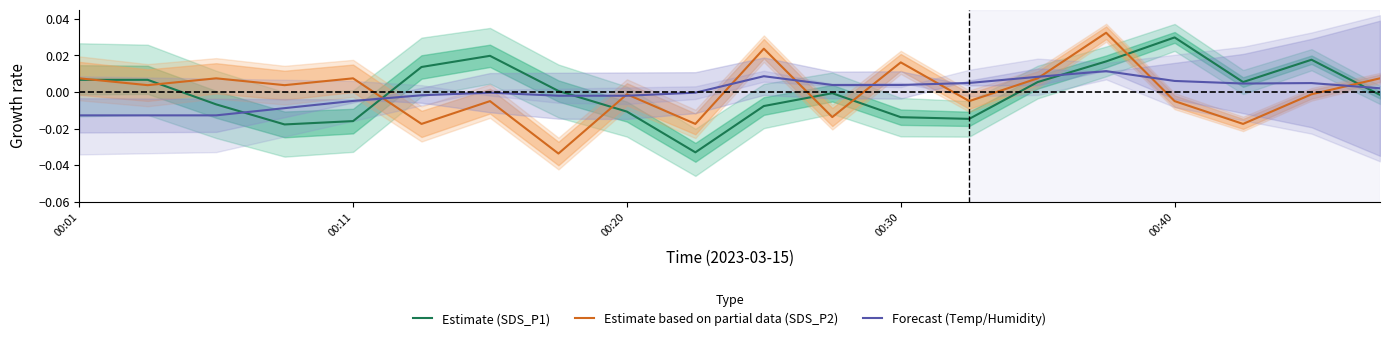

What is the difference between the maximum and minimum values in the Estimate (SDS_P1) series?

0.1